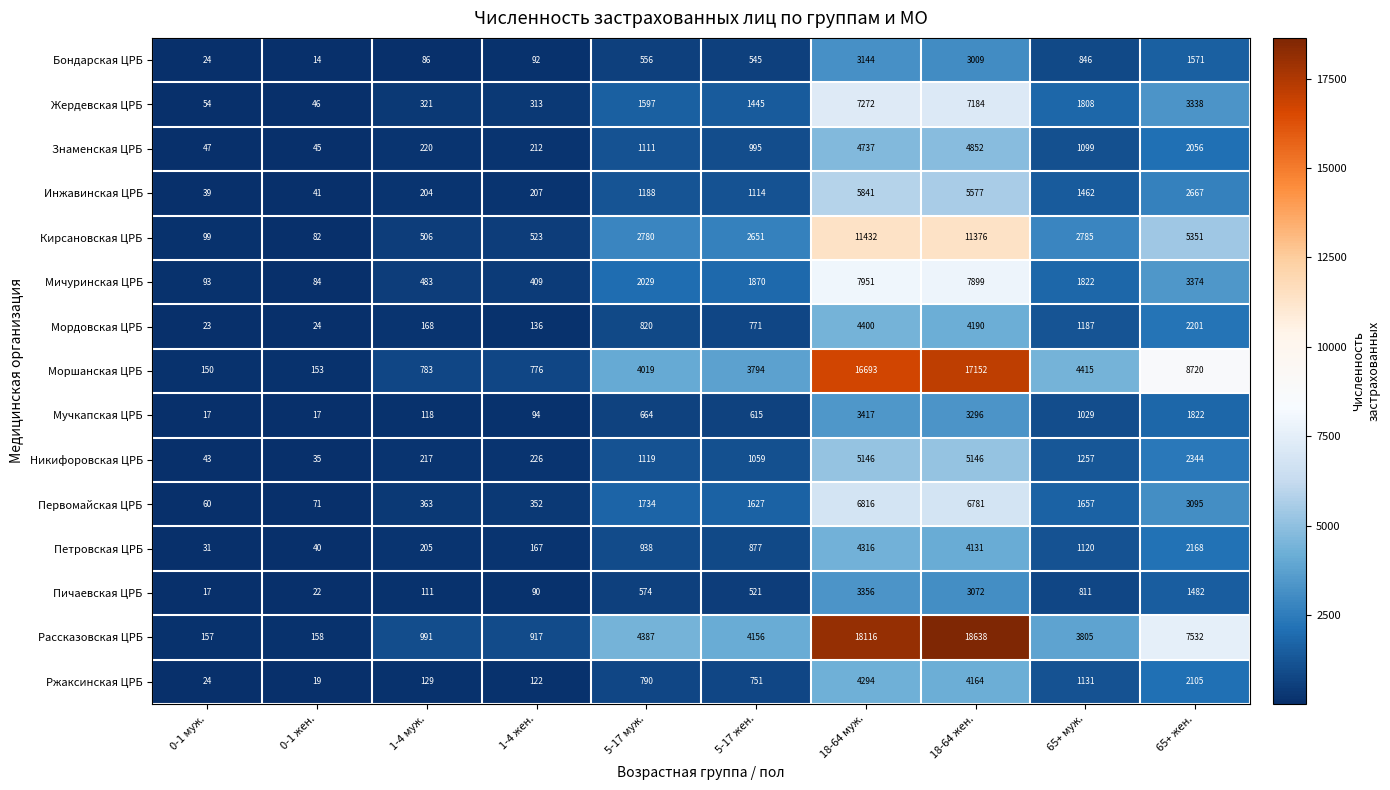

At which category is the sum across all series the highest?

18-64 муж.